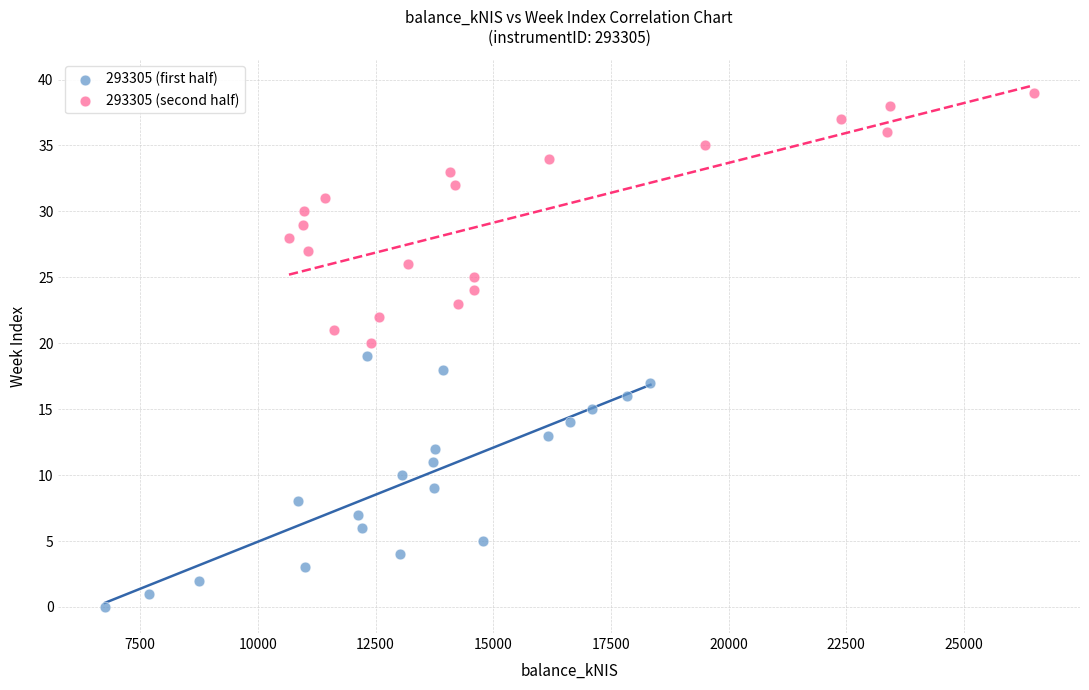

Which series contains the lowest Y value?

293305 (first half)